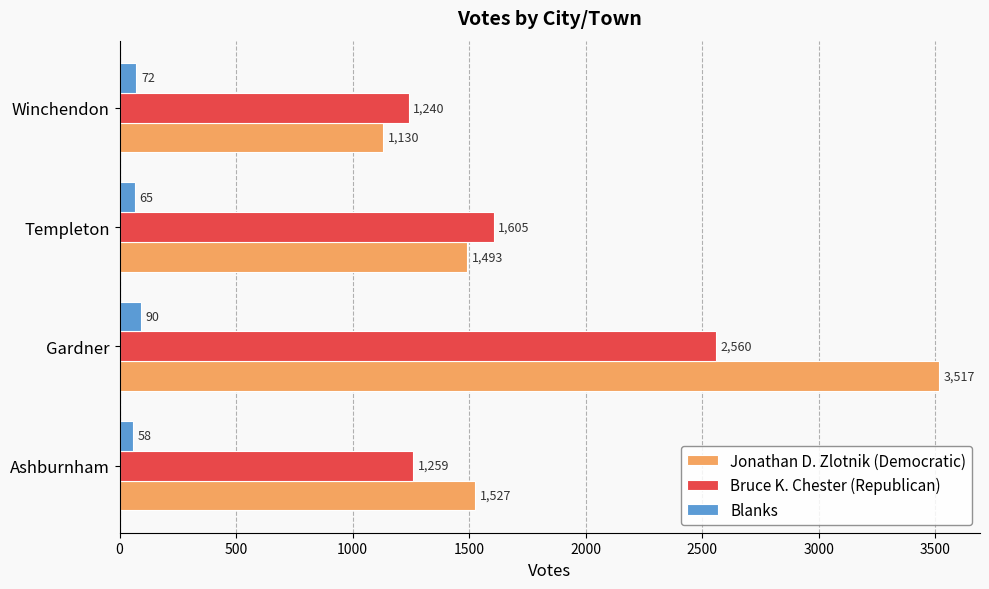

Which series has the largest total across all categories?

Jonathan D. Zlotnik (Democratic)